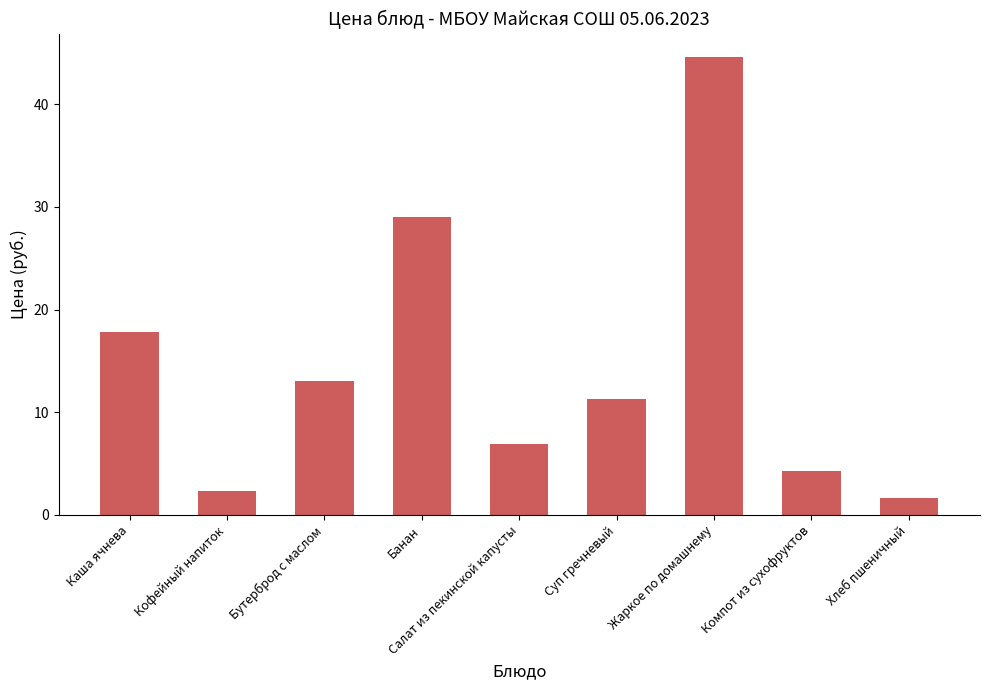

Is it true that the value at Суп гречневый is 7.0?

False